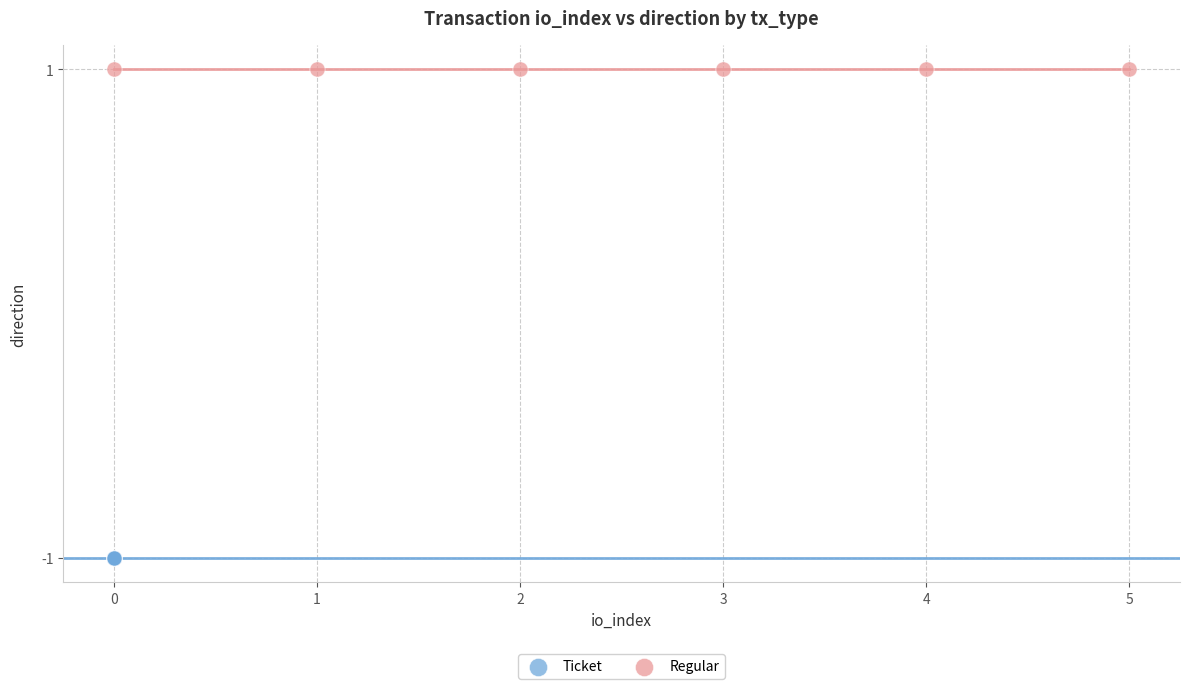

Which series contains the lowest Y value?

Ticket